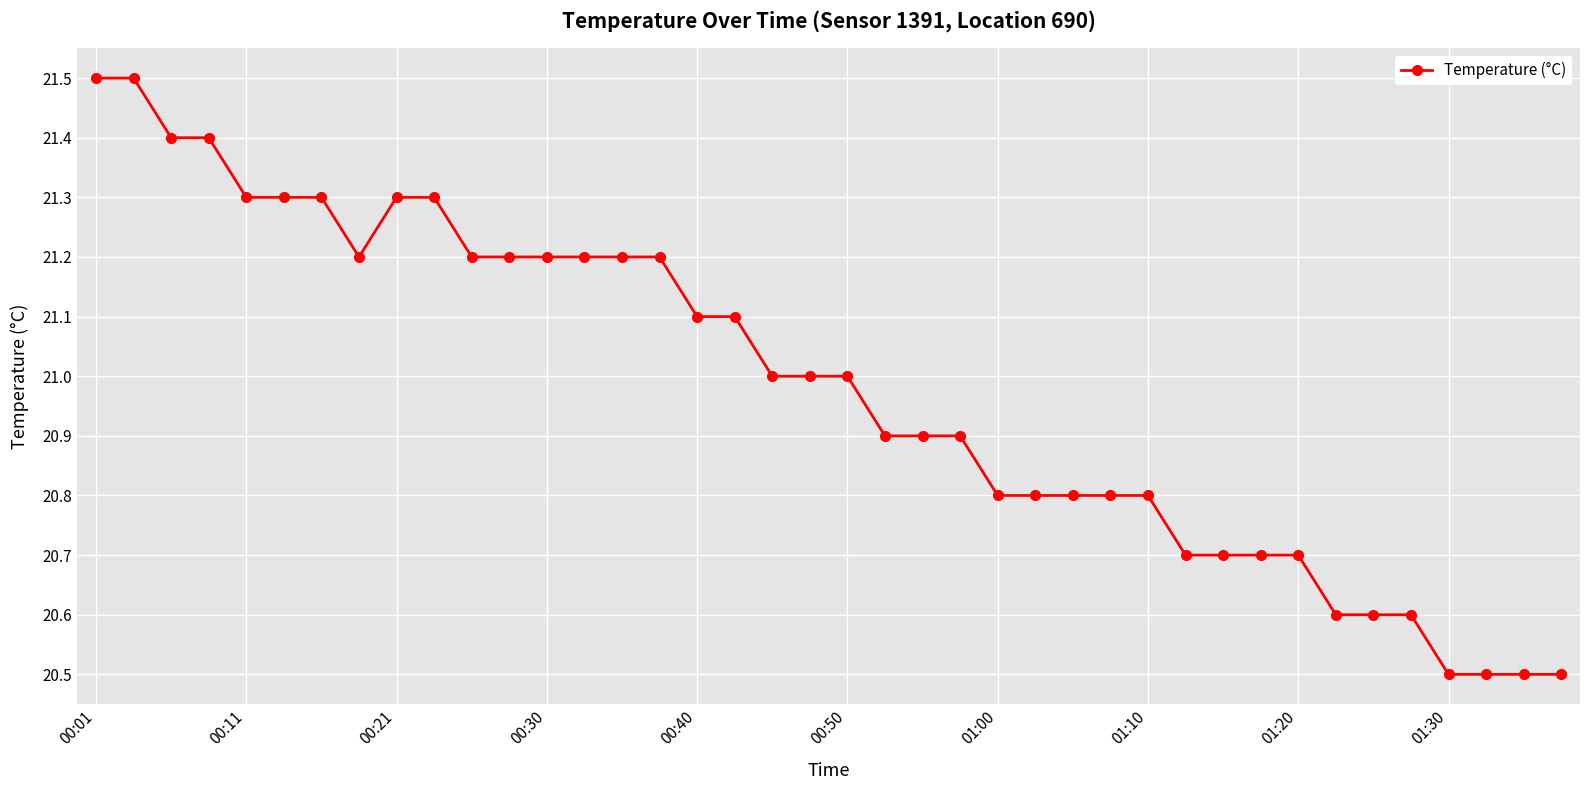

What is the value of the 32nd point from the left?

20.7